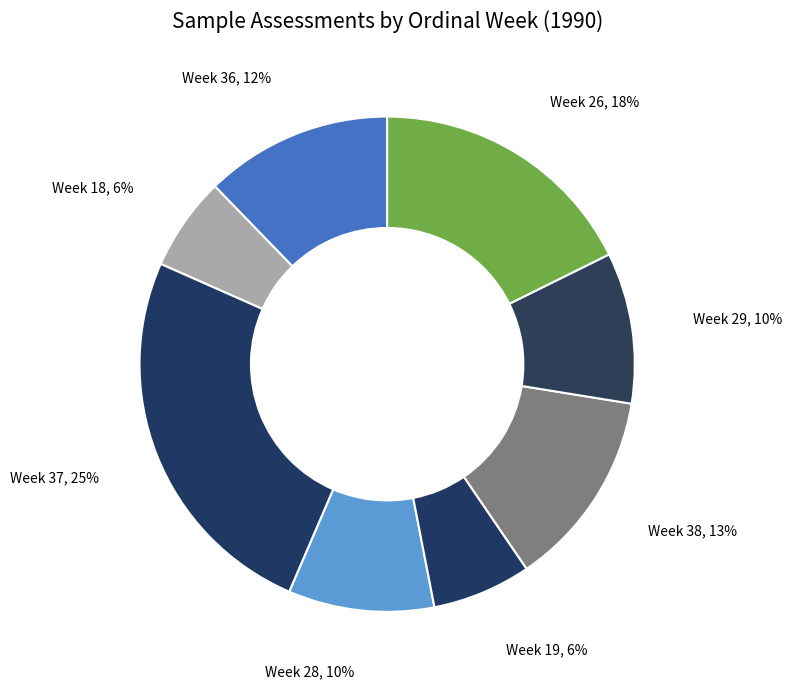

Do Week 36 and Week 19 together represent more than half of the pie?

No